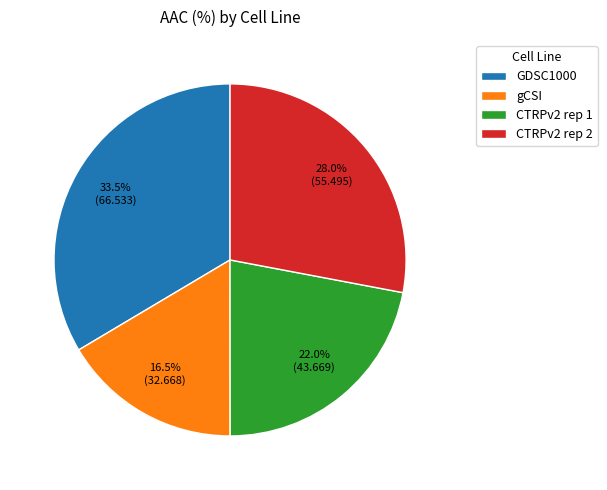

Rank the categories by value from lowest to highest.

gCSI, CTRPv2 rep 1, CTRPv2 rep 2, GDSC1000